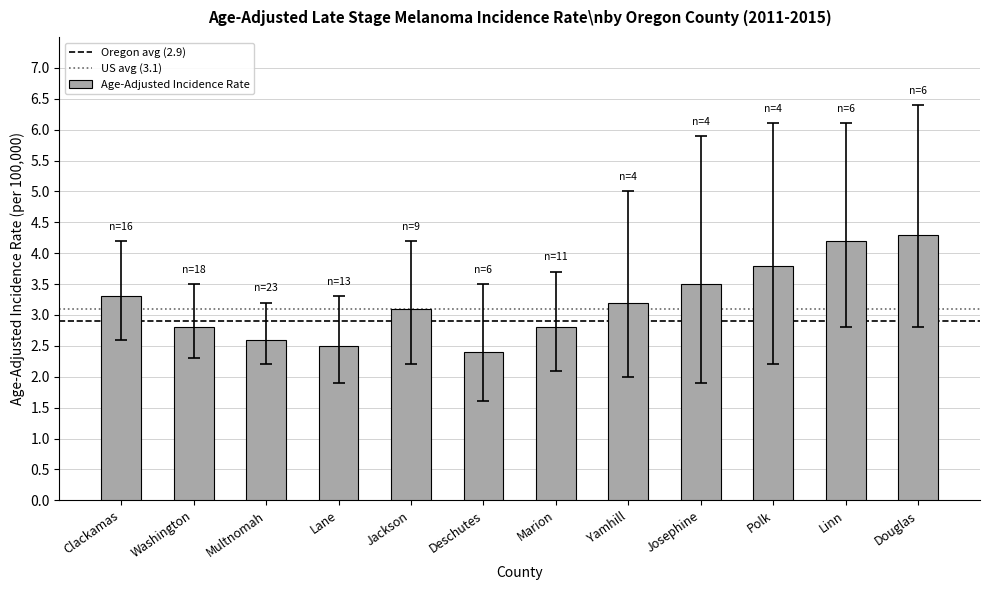

How many bars are there in total?

12